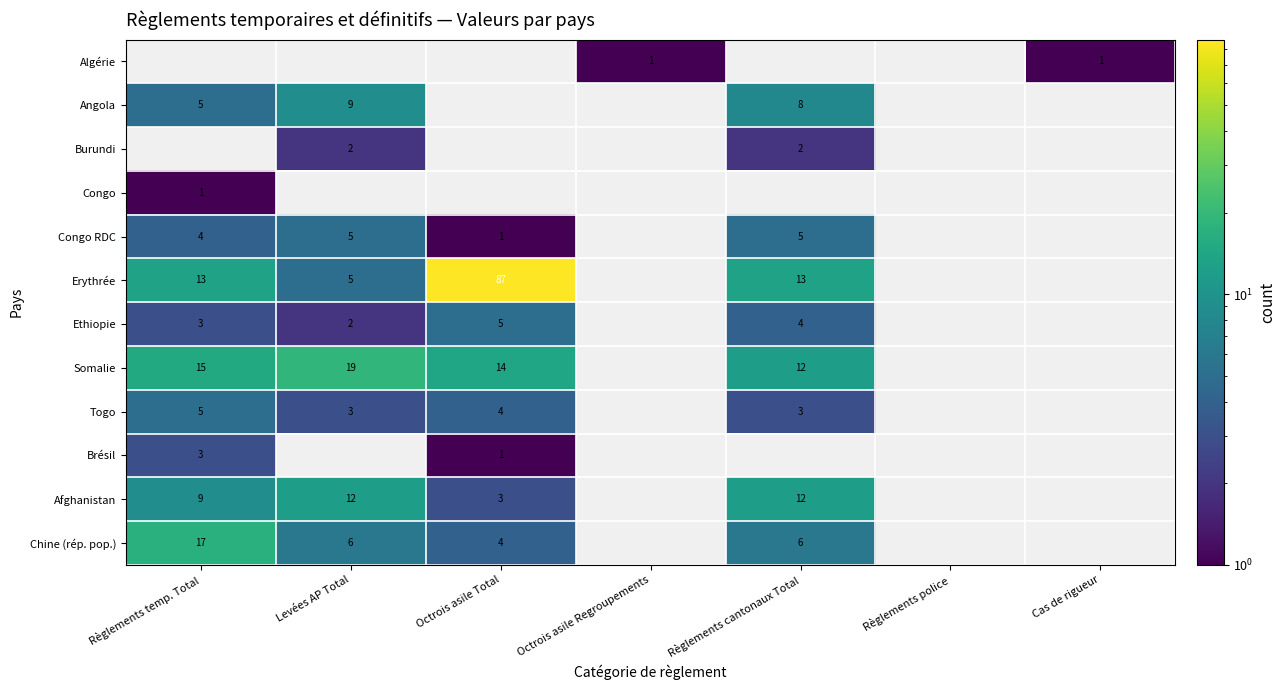

The Togo series shows 6 at Octrois asile Total. True or false?

False